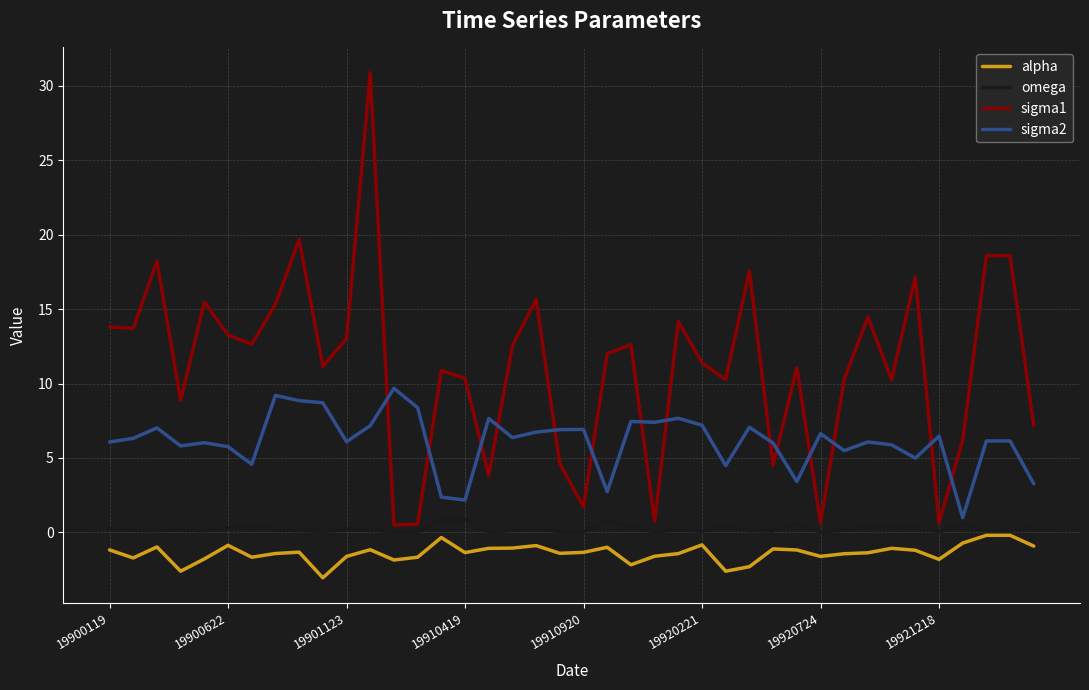

What is the difference between the maximum and minimum values in the alpha series?

2.9